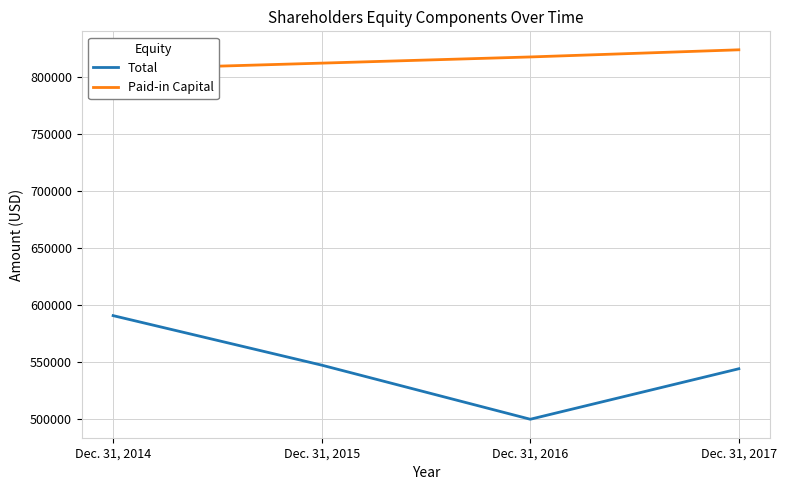

At which category is the sum across all series the highest?

Dec. 31, 2014